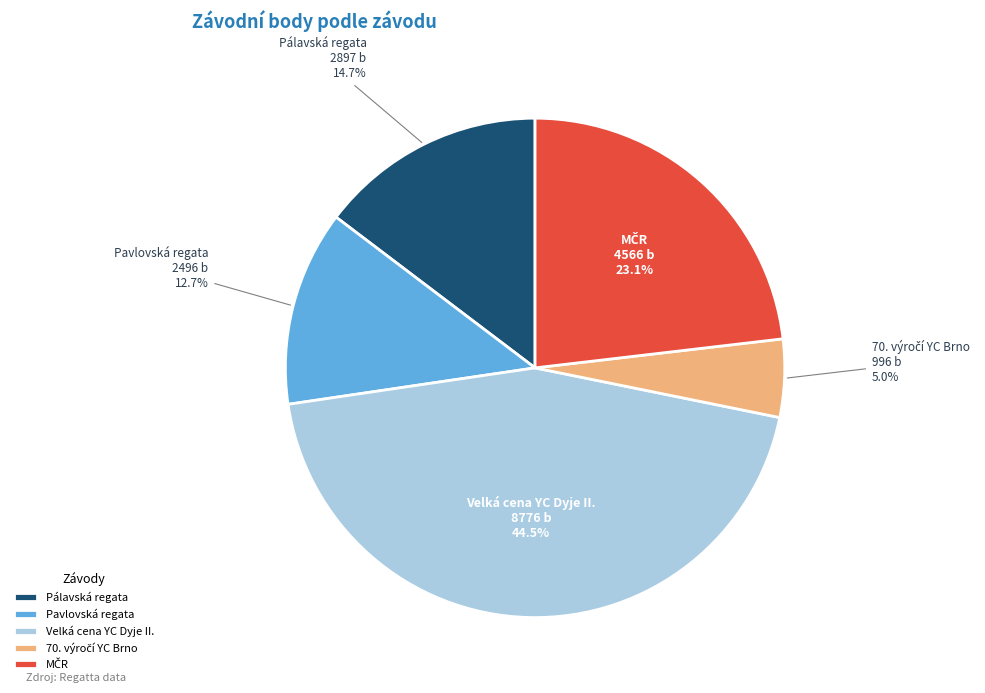

How many segments does this pie chart have?

5